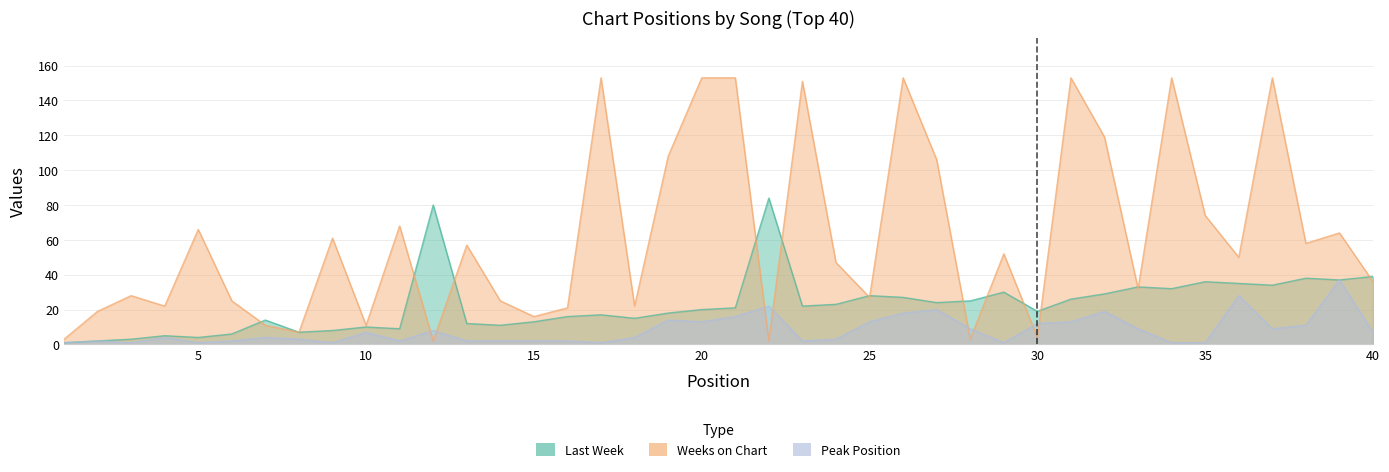

The Weeks on Chart series shows 105 at 21. True or false?

False